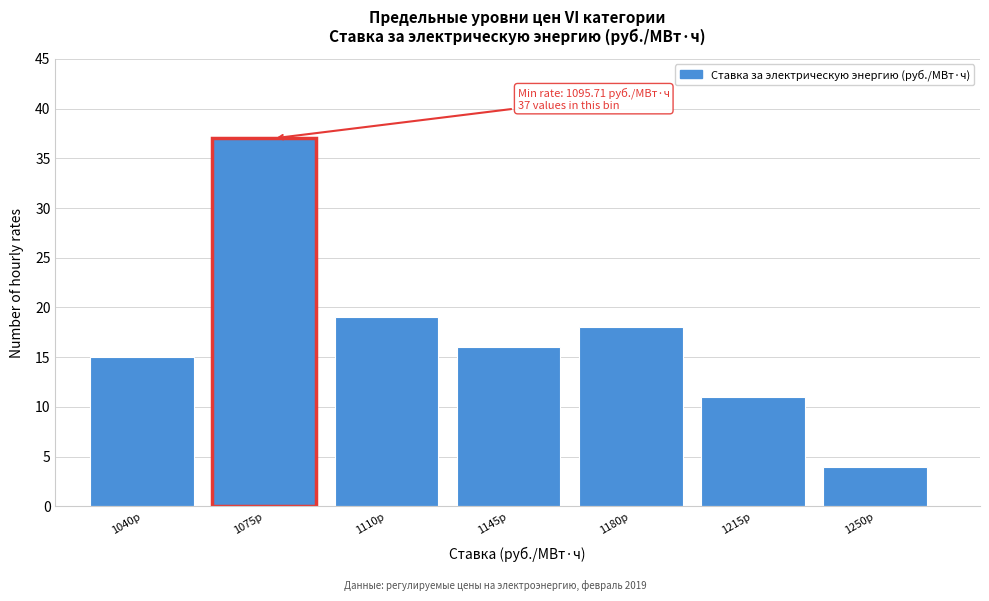

Reading right to left, transcribe all the data shown in this chart.

1250р=4	1215р=11	1180р=18	1145р=16	1110р=19	1075р=37	1040р=15